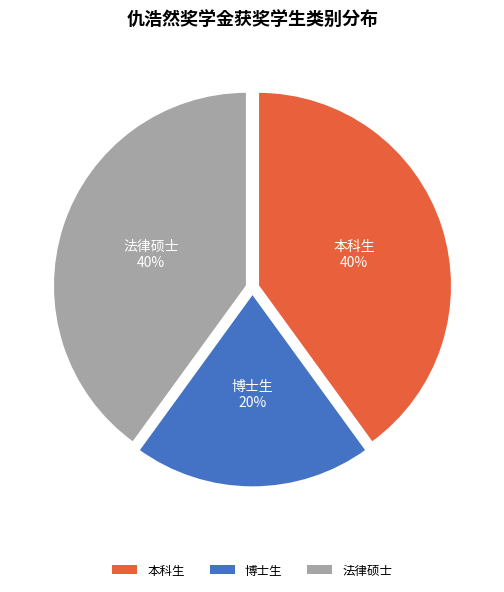

To the nearest percent, what is the difference between the largest and smallest slice percentages?

20%